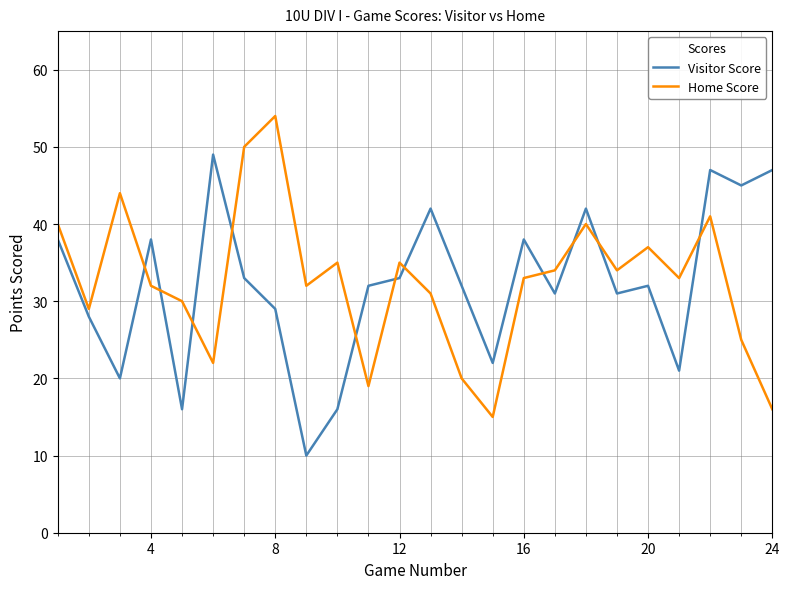

What are all the series names shown in the legend?

Visitor Score, Home Score